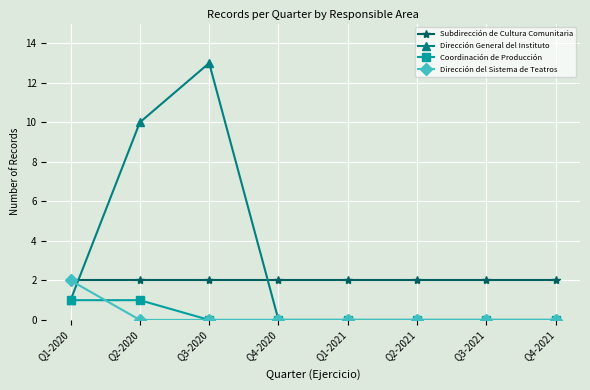

What is the sum of the Subdirección de Cultura Comunitaria values at Q4-2021 and Q3-2021?

4